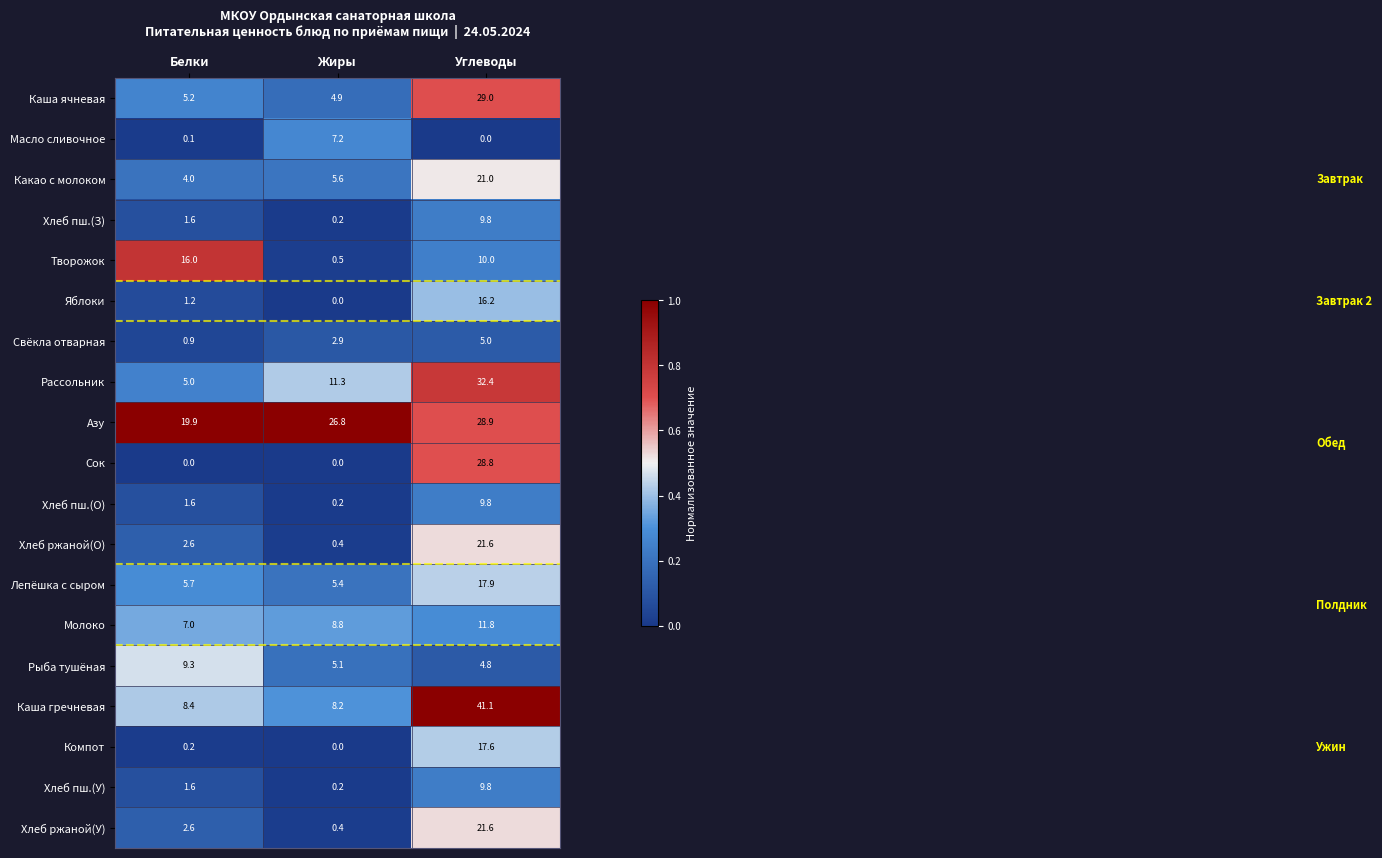

What is the difference between the Хлеб пш.(О) values at Жиры and Белки?

1.4